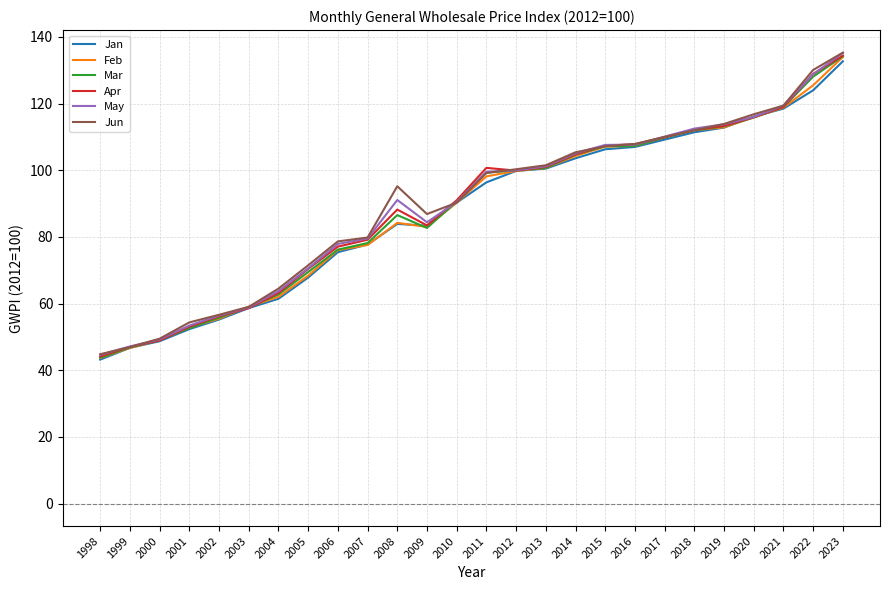

Which label corresponds to the largest value in the chart?

2023